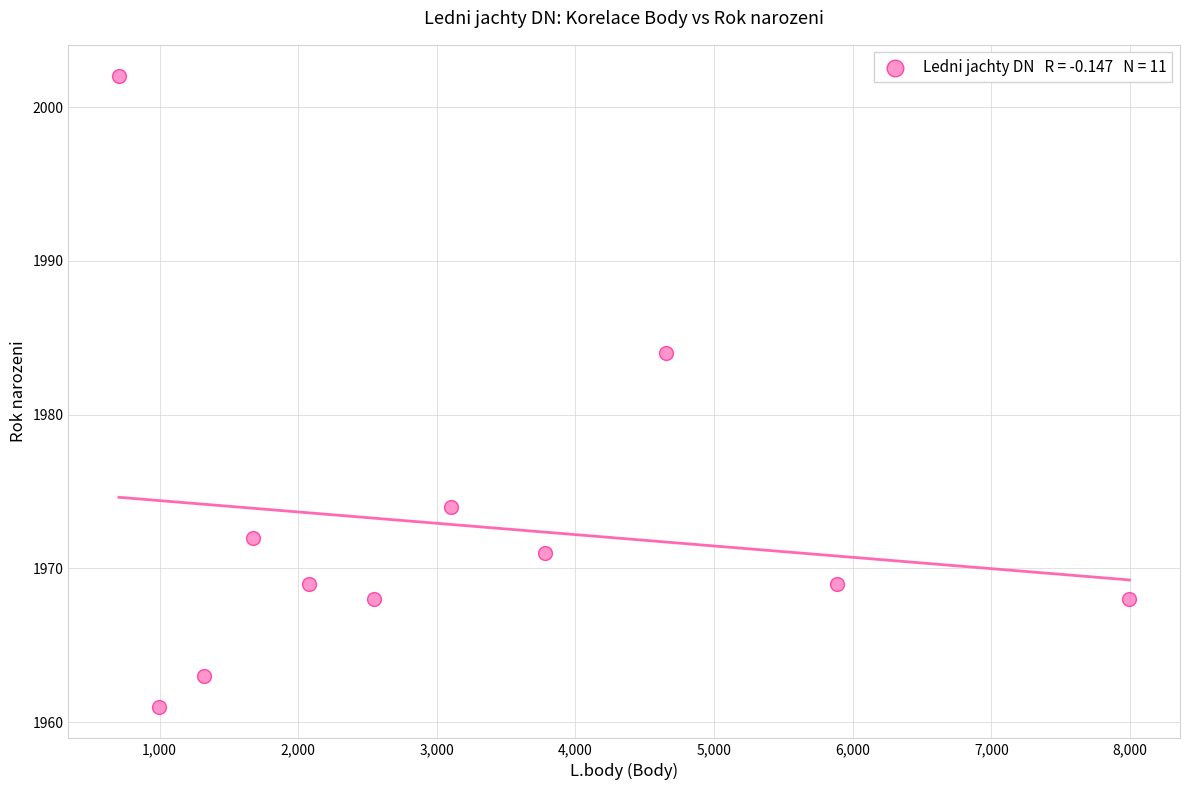

What is the average X value?

3160